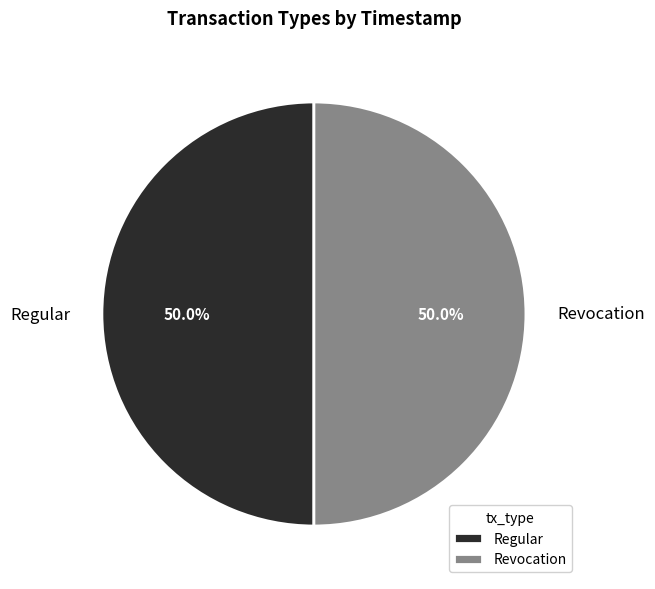

Count the number of slices in the pie.

2